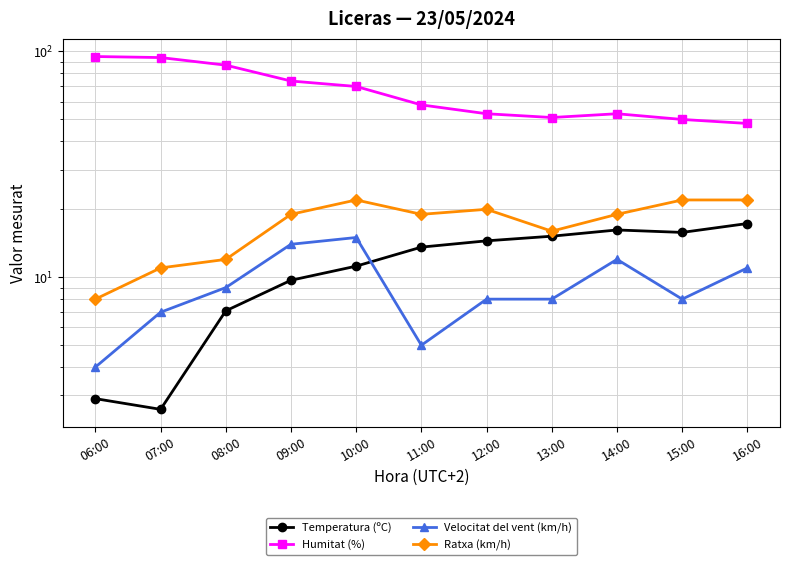

Between 16:00 and 11:00, which is larger?

16:00